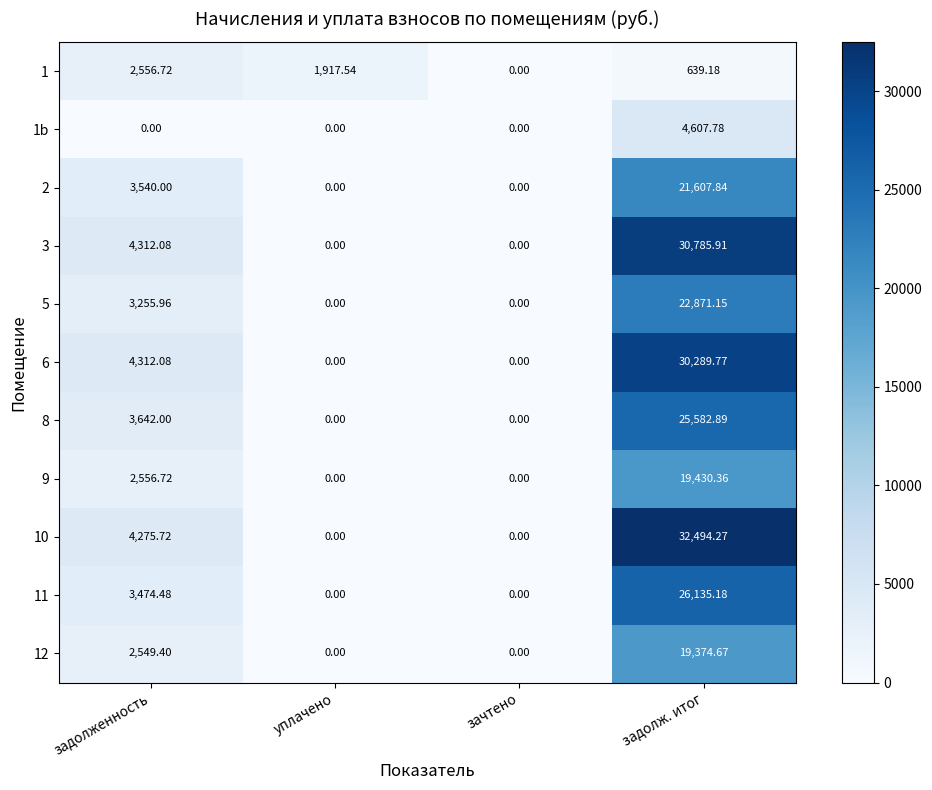

Where does the 10 series first go above 4275?

задолженность